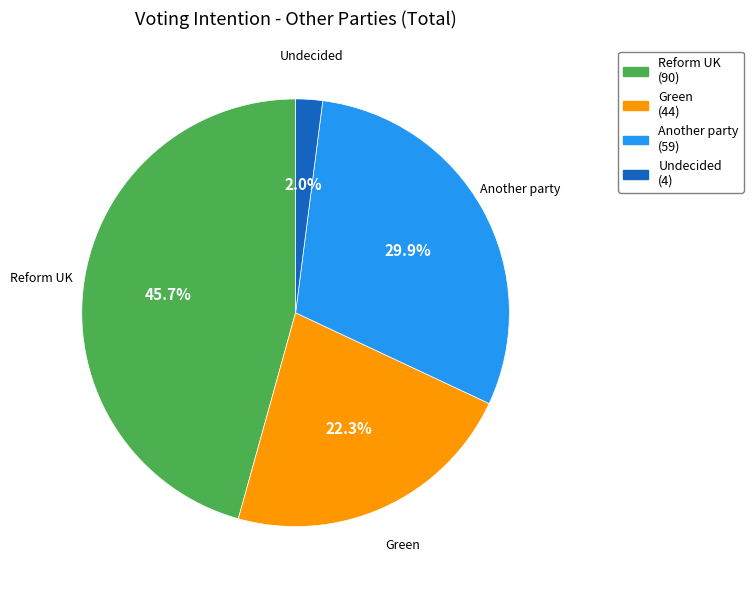

Which has a higher value, Reform UK (90) or Undecided (4)?

Reform UK (90)